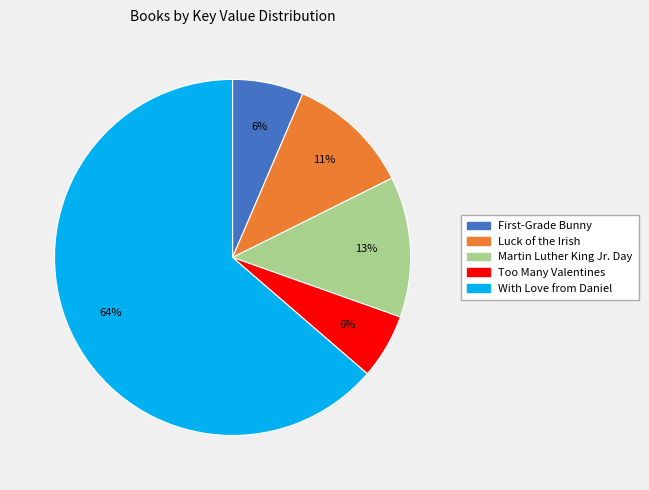

The Too Many Valentines slice represents 6% of the pie. True or false?

True